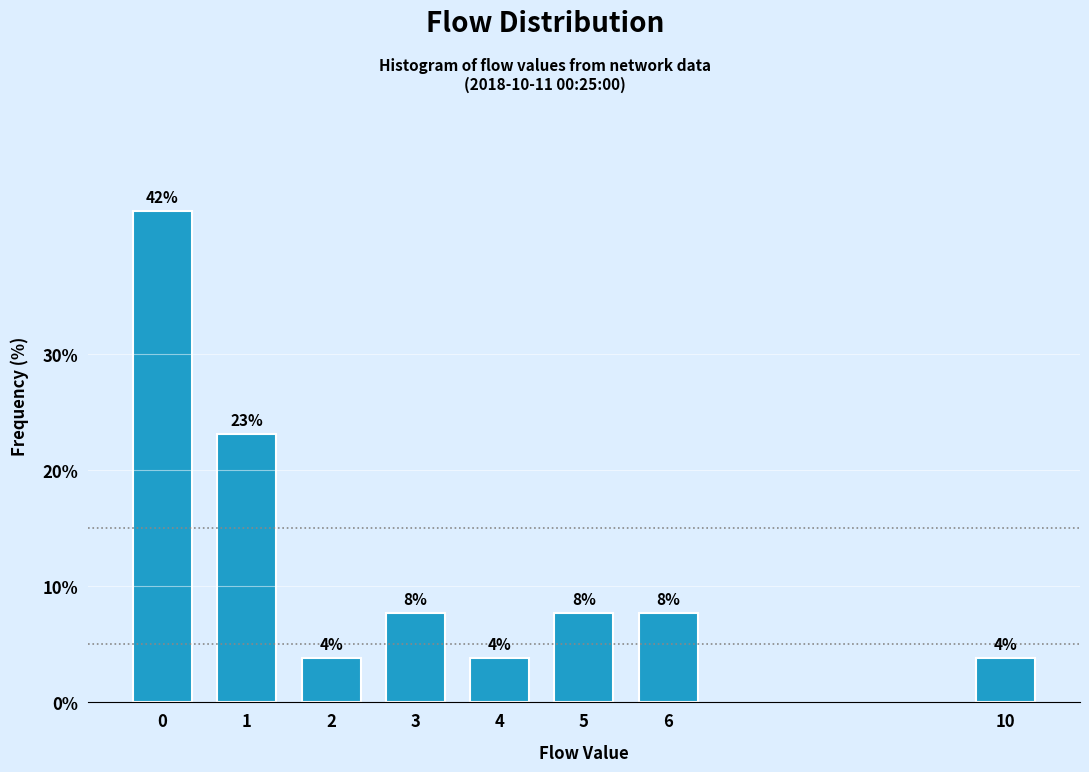

Does the chart contain any negative values?

No